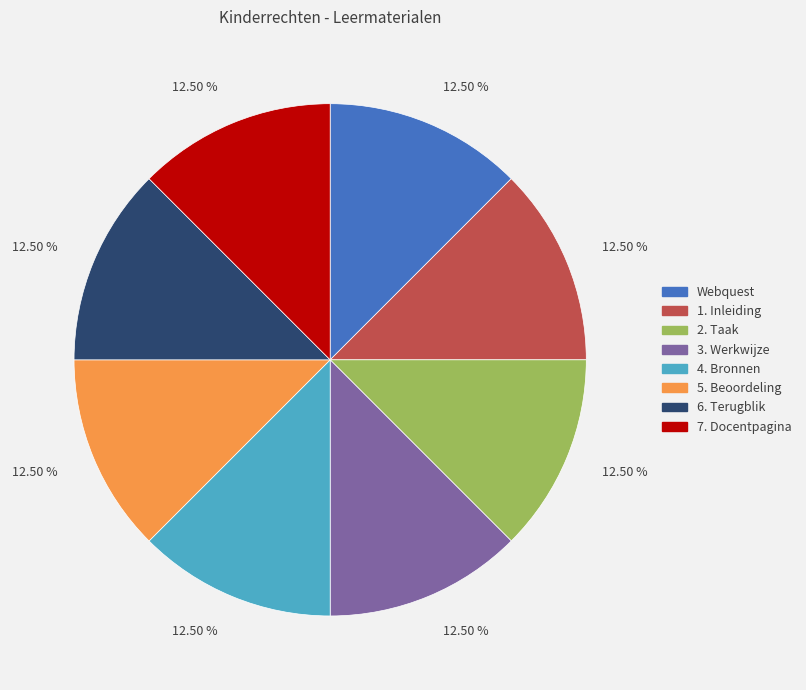

To the nearest percent, what is the combined percentage of 1. Inleiding and 7. Docentpagina?

25%